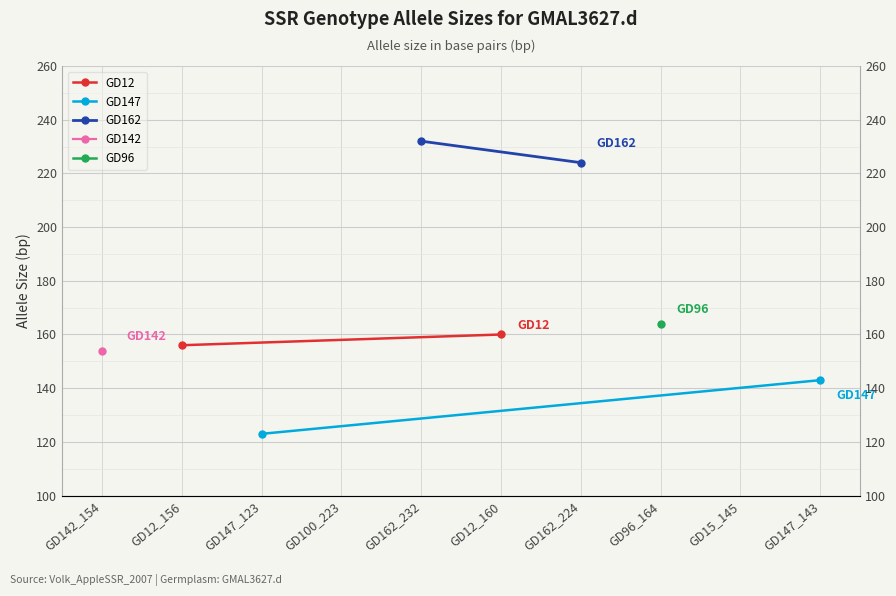

What is the sum of all GD147 values?

266